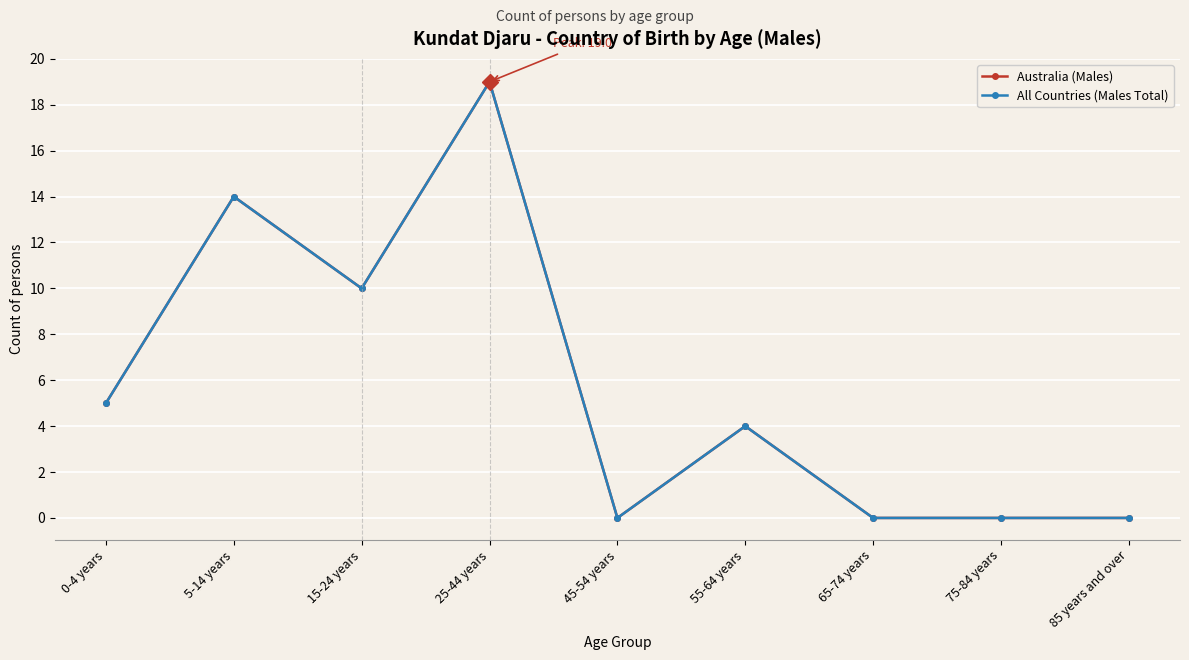

Where is All Countries (Males Total) nearest to the value 9?

15-24 years